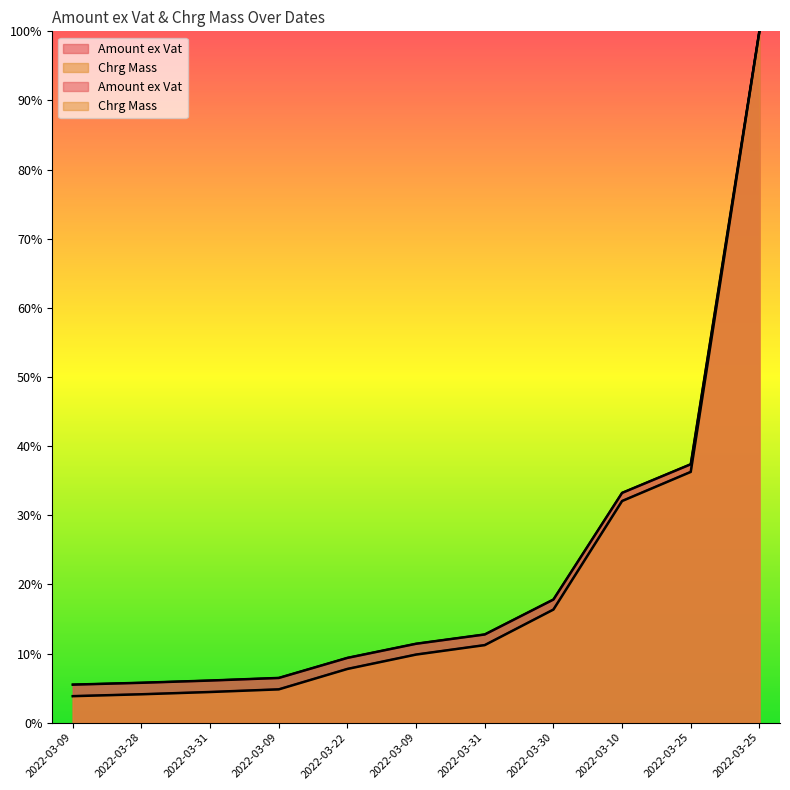

Read the Amount ex Vat value at 2022-03-10.

33.2